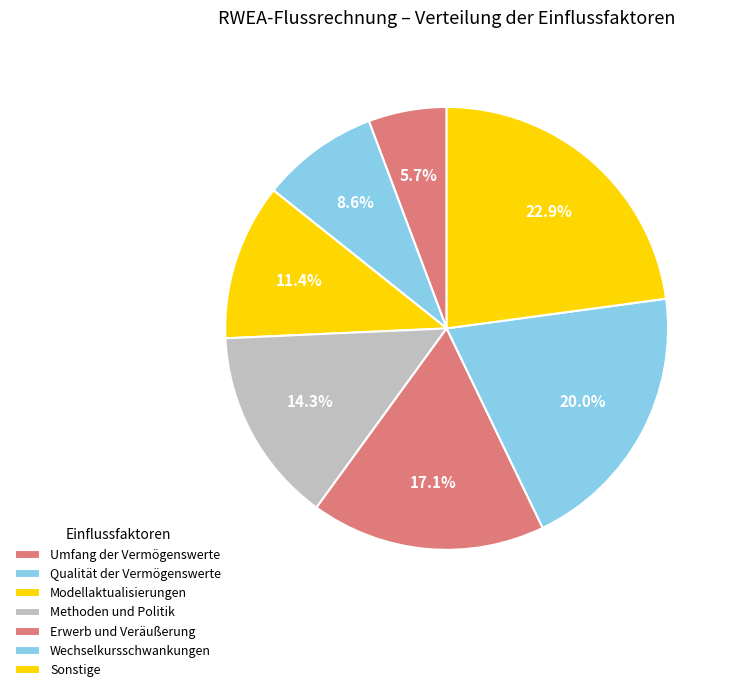

Rank the categories by value from lowest to highest.

Umfang der Vermögenswerte, Qualität der Vermögenswerte, Modellaktualisierungen, Methoden und Politik, Erwerb und Veräußerung, Wechselkursschwankungen, Sonstige